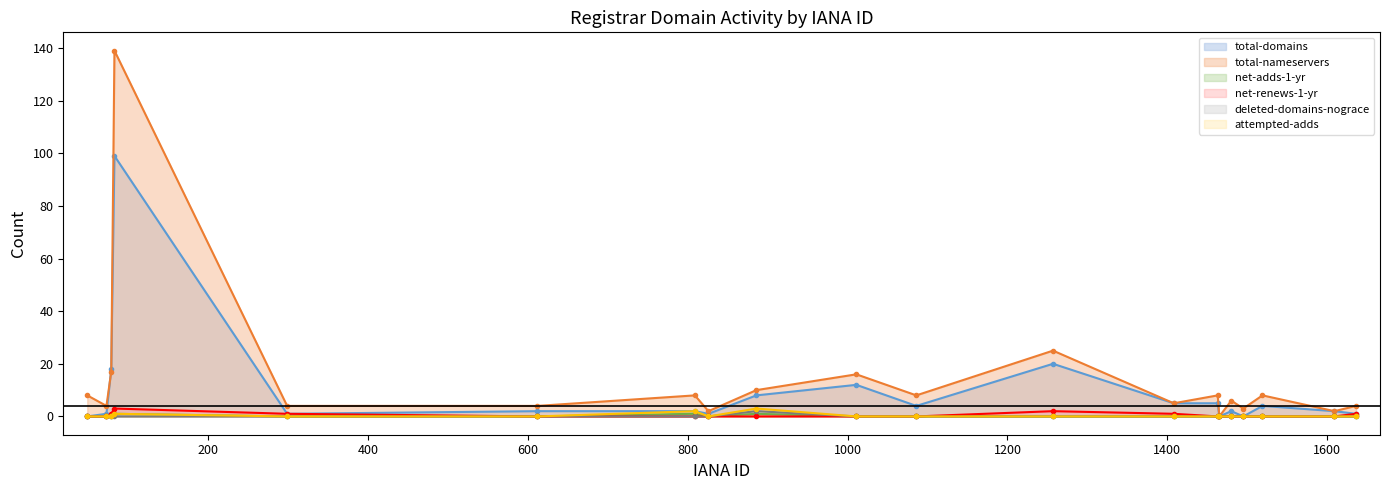

Reading left to right, what are all the values shown in this chart?

total-domains: 1011=12	83=99	73=1	809=2	1408=5	826=1	1480=2	886=8	49=0	1463=5	612=2	1495=0	1519=4	299=1	79=18	1609=2	1257=20	1086=4	1636=1	1465=0
total-nameservers: 1011=16	83=139	73=4	809=8	1408=5	826=2	1480=6	886=10	49=8	1463=8	612=4	1495=3	1519=8	299=4	79=17	1609=2	1257=25	1086=8	1636=4	1465=0
net-adds-1-yr: 1011=0	83=1	73=0	809=1	1408=0	826=0	1480=0	886=1	49=0	1463=0	612=0	1495=0	1519=0	299=0	79=0	1609=0	1257=0	1086=0	1636=0	1465=0
net-renews-1-yr: 1011=0	83=3	73=0	809=0	1408=1	826=0	1480=0	886=0	49=0	1463=0	612=0	1495=0	1519=0	299=1	79=1	1609=0	1257=2	1086=0	1636=1	1465=0
deleted-domains-nograce: 1011=0	83=0	73=0	809=0	1408=0	826=0	1480=0	886=2	49=0	1463=0	612=0	1495=0	1519=0	299=0	79=0	1609=0	1257=0	1086=0	1636=0	1465=0
attempted-adds: 1011=0	83=1	73=0	809=2	1408=0	826=0	1480=0	886=3	49=0	1463=0	612=0	1495=0	1519=0	299=0	79=0	1609=0	1257=0	1086=0	1636=0	1465=0